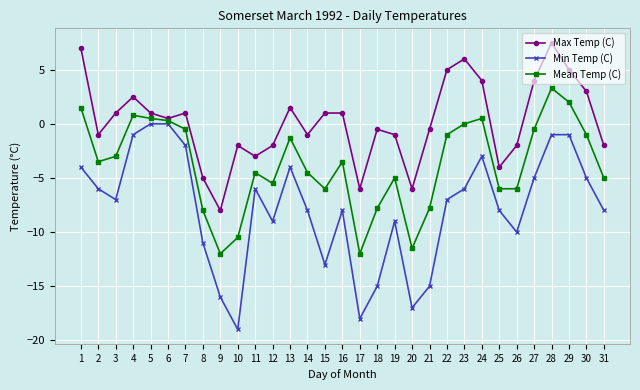

The value of Min Temp (C) at 2 is -6.0. True or false?

True